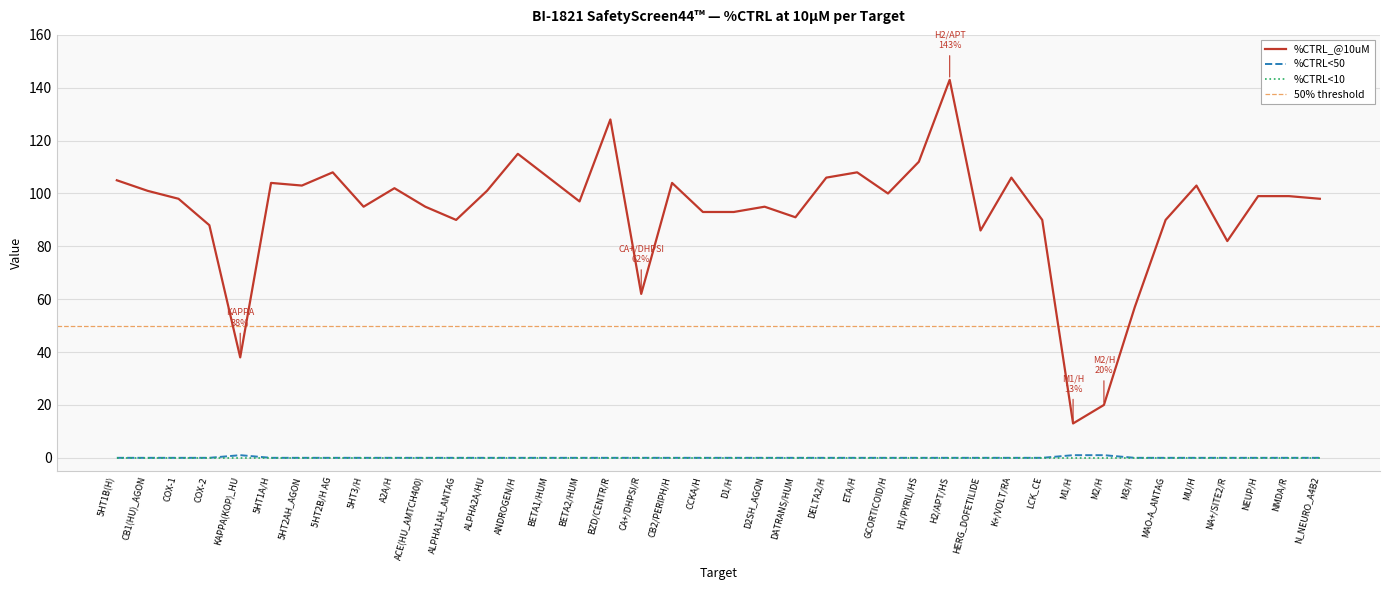

Which category has the lowest value in the %CTRL_@10uM series?

M1/H